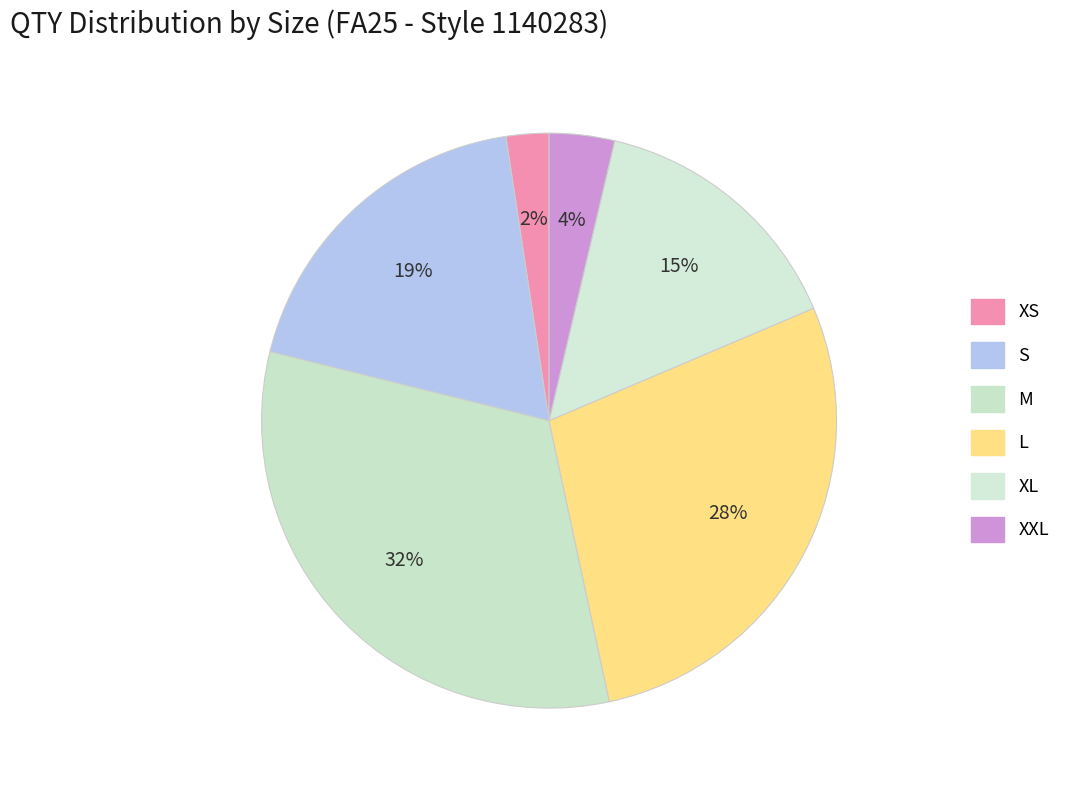

What percentage is NOT represented by XS?

97.6%